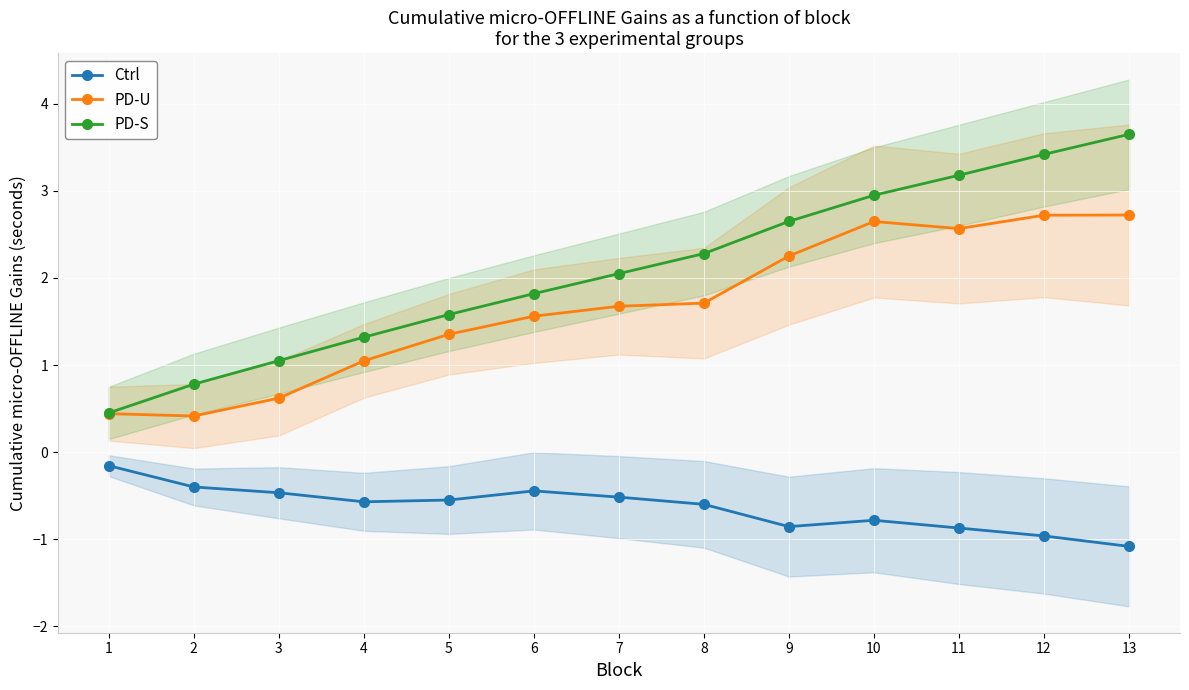

What is the value of the PD-U point at the 10th from the left?

2.6